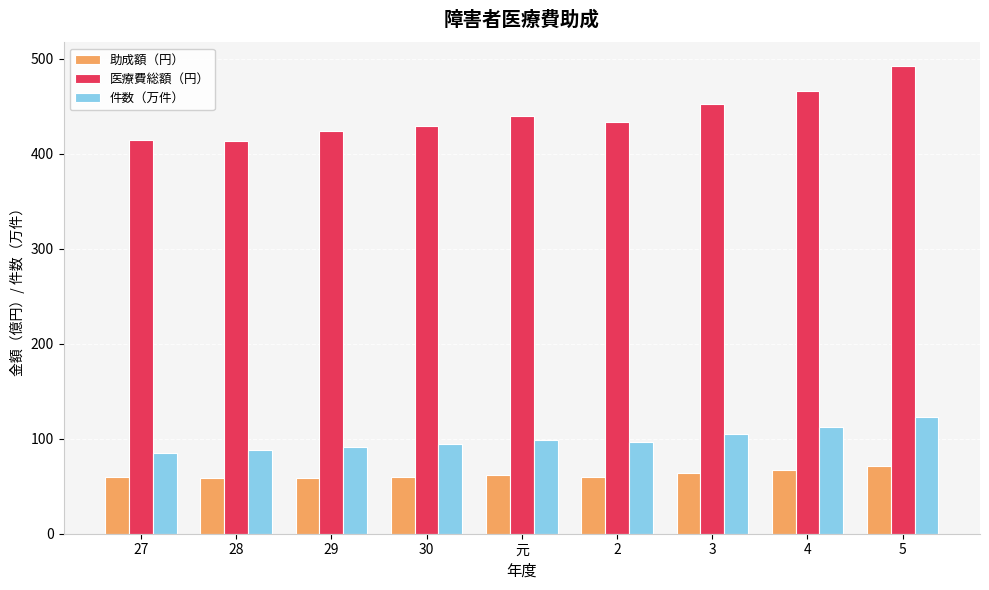

Which series has the largest range (max minus min)?

医療費総額（円）